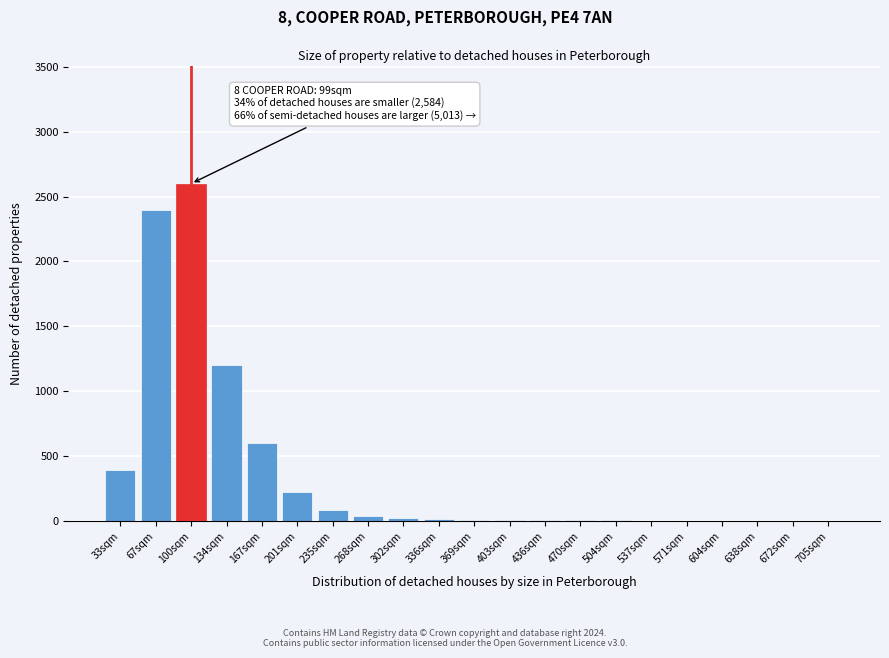

What is the sum of all values?

7603